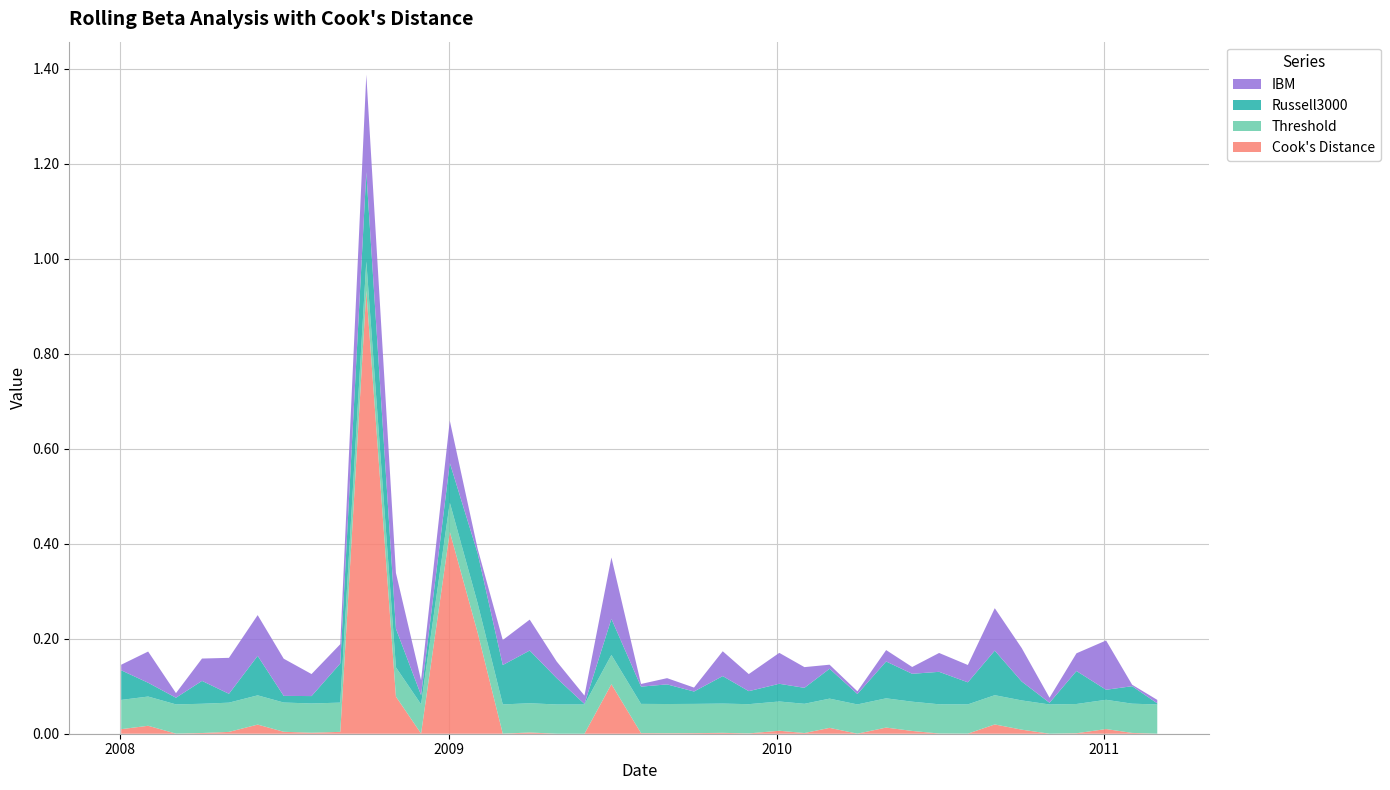

Reading right to left, list all the values displayed in this chart.

Cook's Distance: 0.0	0.0	0.0	0.0	0.0	0.0	0.0	0.0	0.0	0.0	0.0	0.0	0.0	0.0	0.0	0.0	0.0	0.0	0.0	0.0	0.1	0.0	0.0	0.0	0.0	0.2	0.4	0.0	0.1	0.9	0.0	0.0	0.0	0.0	0.0	0.0	0.0	0.0	0.0
Threshold: 0.1	0.1	0.1	0.1	0.1	0.1	0.1	0.1	0.1	0.1	0.1	0.1	0.1	0.1	0.1	0.1	0.1	0.1	0.1	0.1	0.1	0.1	0.1	0.1	0.1	0.1	0.1	0.1	0.1	0.1	0.1	0.1	0.1	0.1	0.1	0.1	0.1	0.1	0.1
Russell3000: 0.0	0.0	0.0	0.1	0.0	0.0	0.1	0.0	0.1	0.1	0.1	0.0	0.1	0.0	0.0	0.0	0.1	0.0	0.0	0.0	0.1	0.0	0.1	0.1	0.1	0.1	0.1	0.0	0.1	0.2	0.1	0.0	0.0	0.1	0.0	0.0	0.0	0.0	0.1
IBM: 0.0	0.0	0.1	0.0	0.0	0.1	0.1	0.0	0.0	0.0	0.0	0.0	0.0	0.0	0.1	0.0	0.1	0.0	0.0	0.0	0.1	0.0	0.0	0.1	0.1	0.0	0.1	0.0	0.1	0.2	0.0	0.0	0.1	0.1	0.1	0.0	0.0	0.1	0.0